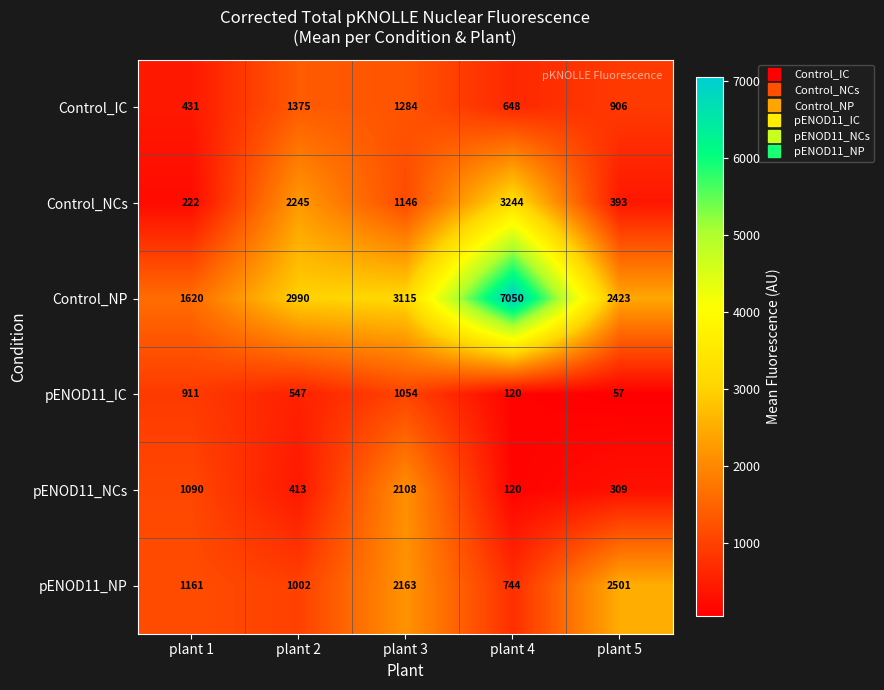

At how many categories does at least one series exceed 6373?

1